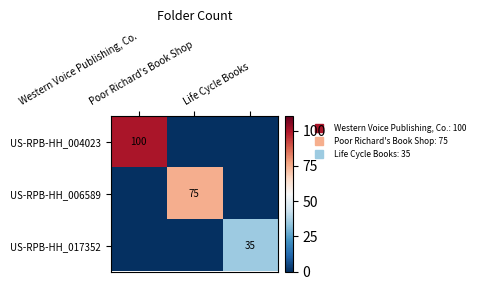

Which label corresponds to the smallest value in the chart?

Poor Richard's Book Shop